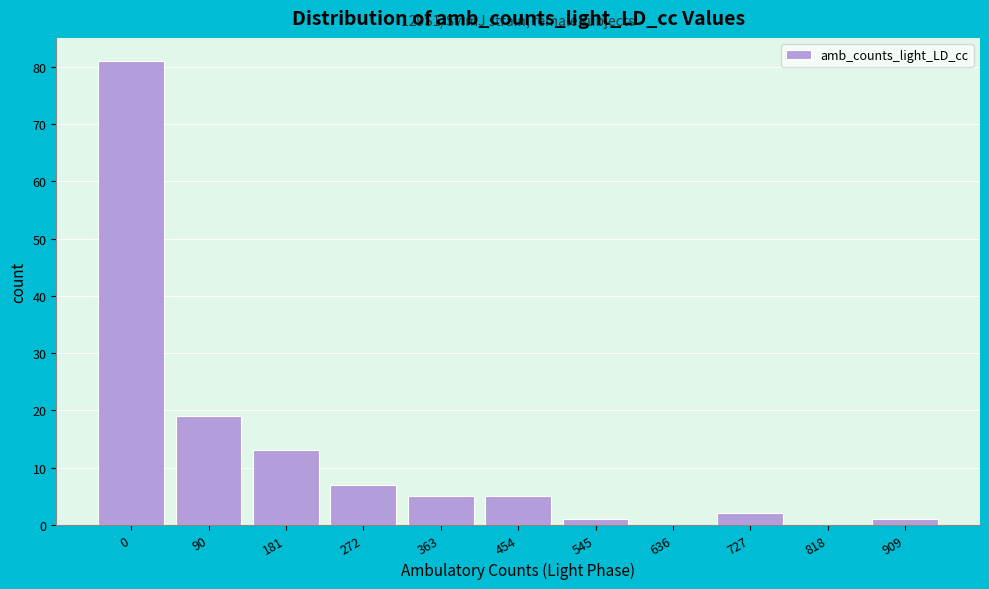

Reading right to left, list all the values displayed in this chart.

909=1	818=0	727=2	636=0	545=1	454=5	363=5	272=7	181=13	90=19	0=81